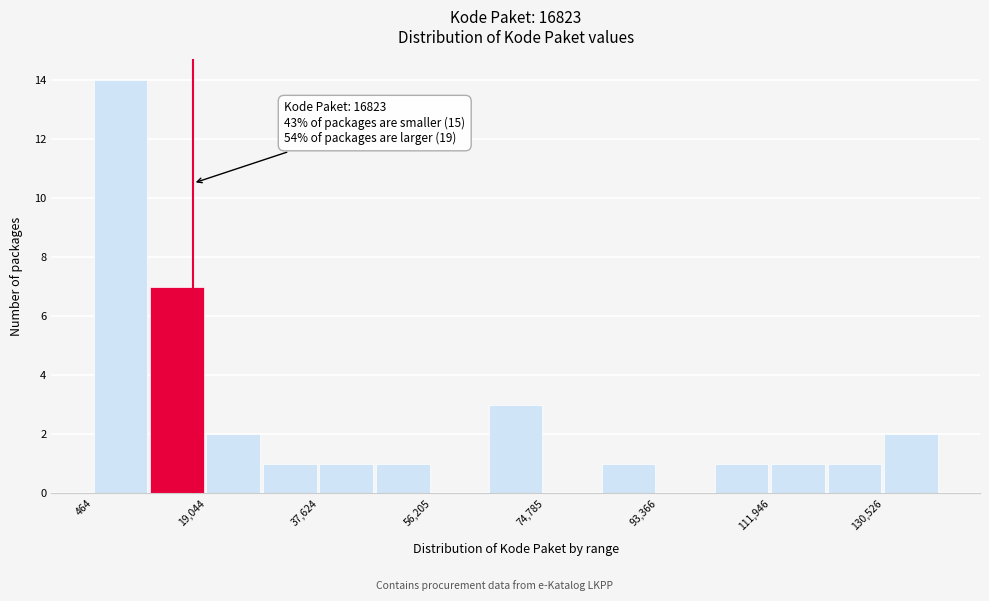

Which range on the x-axis has the tallest bar?

0 to 10000